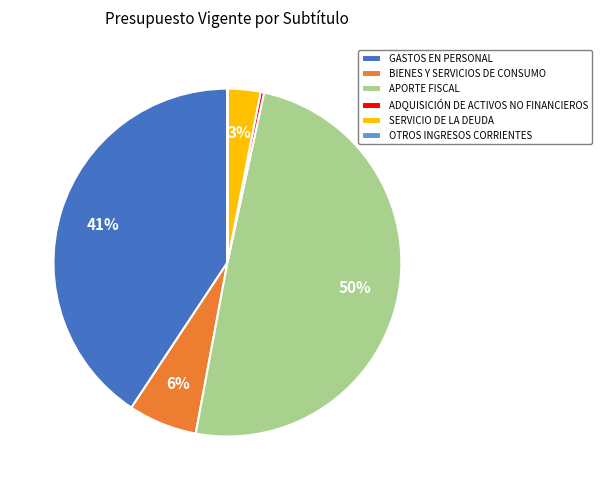

To the nearest percent, what portion does APORTE FISCAL represent?

50%